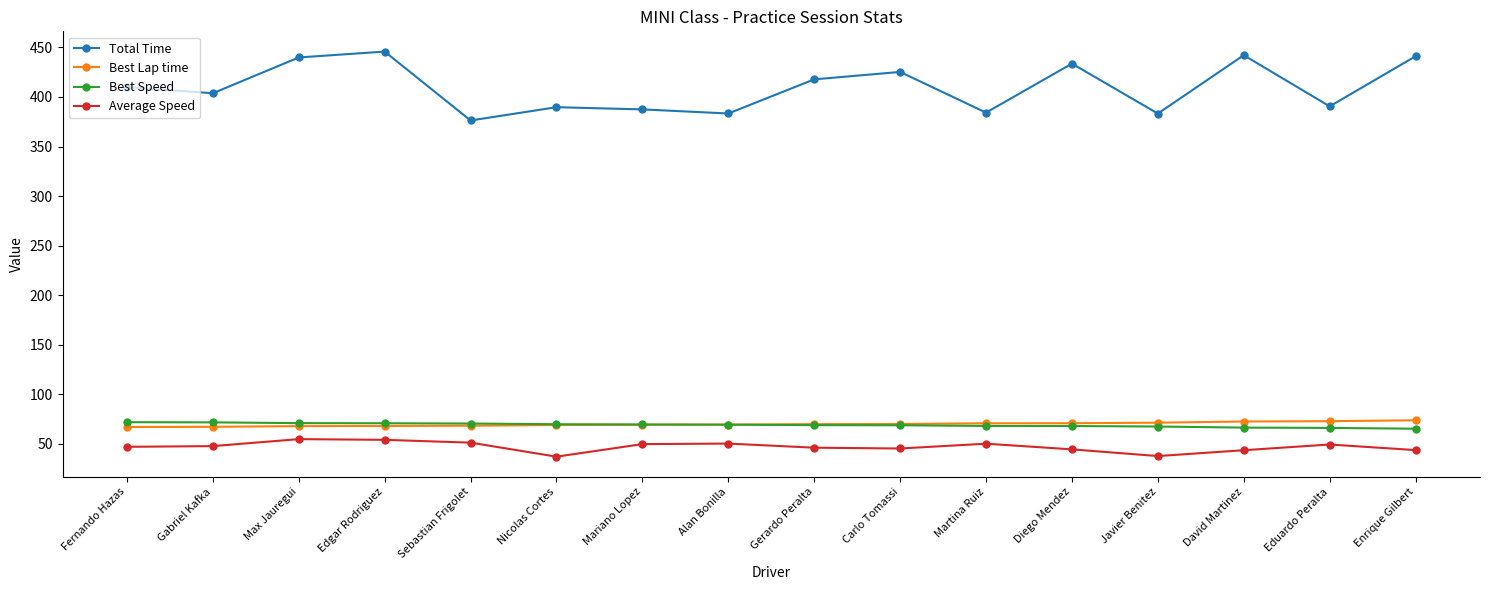

What is the approximate value of Best Speed at Alan Bonilla?

69.4